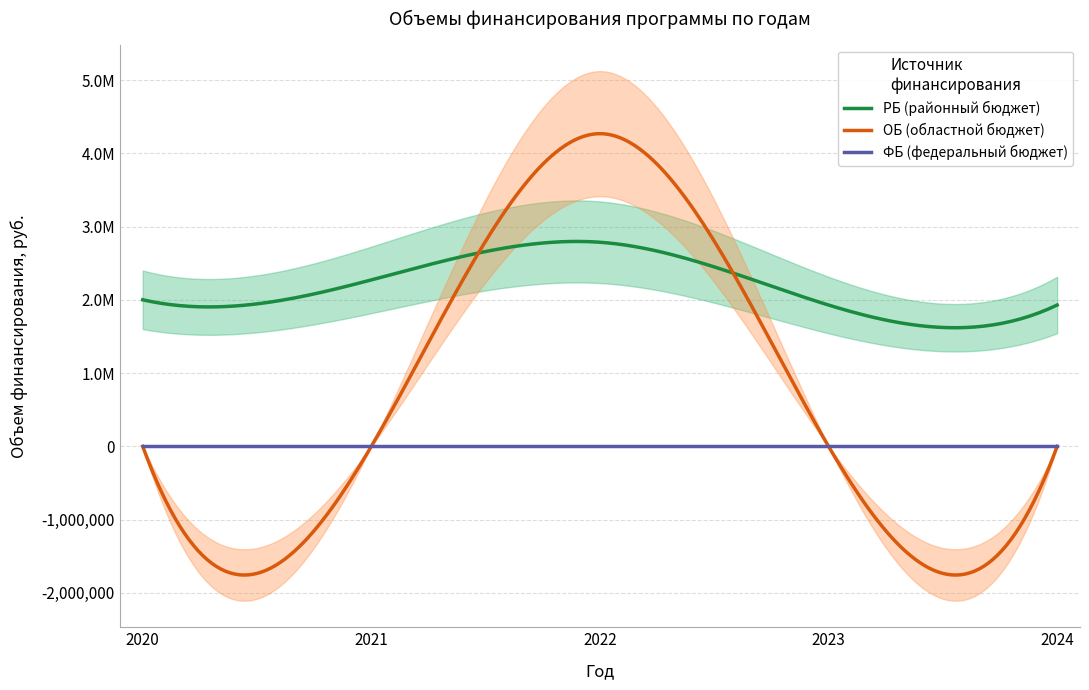

Reading left to right, transcribe all the data shown in this chart.

РБ (районный бюджет): 2001137.8	2272430.8	2786682.2	1929435.0	1929435.0
ОБ (областной бюджет): 0.0	0.0	4269445.9	0.0	0.0
ФБ (федеральный бюджет): 0.0	0.0	0.0	0.0	0.0